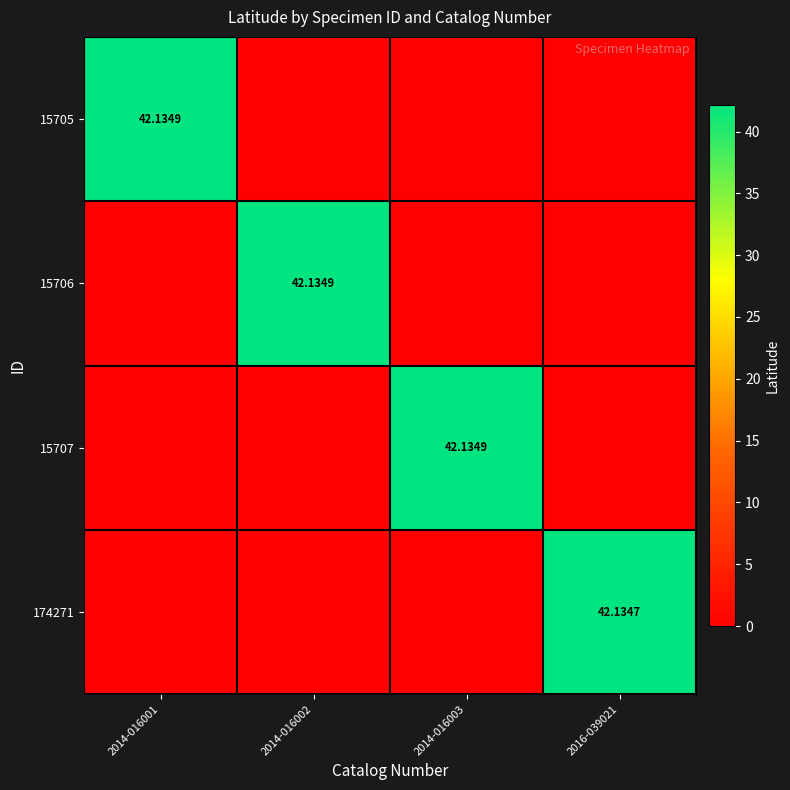

List the labels in order of 174271 value, largest first.

2016-039021, 2014-016001, 2014-016002, 2014-016003